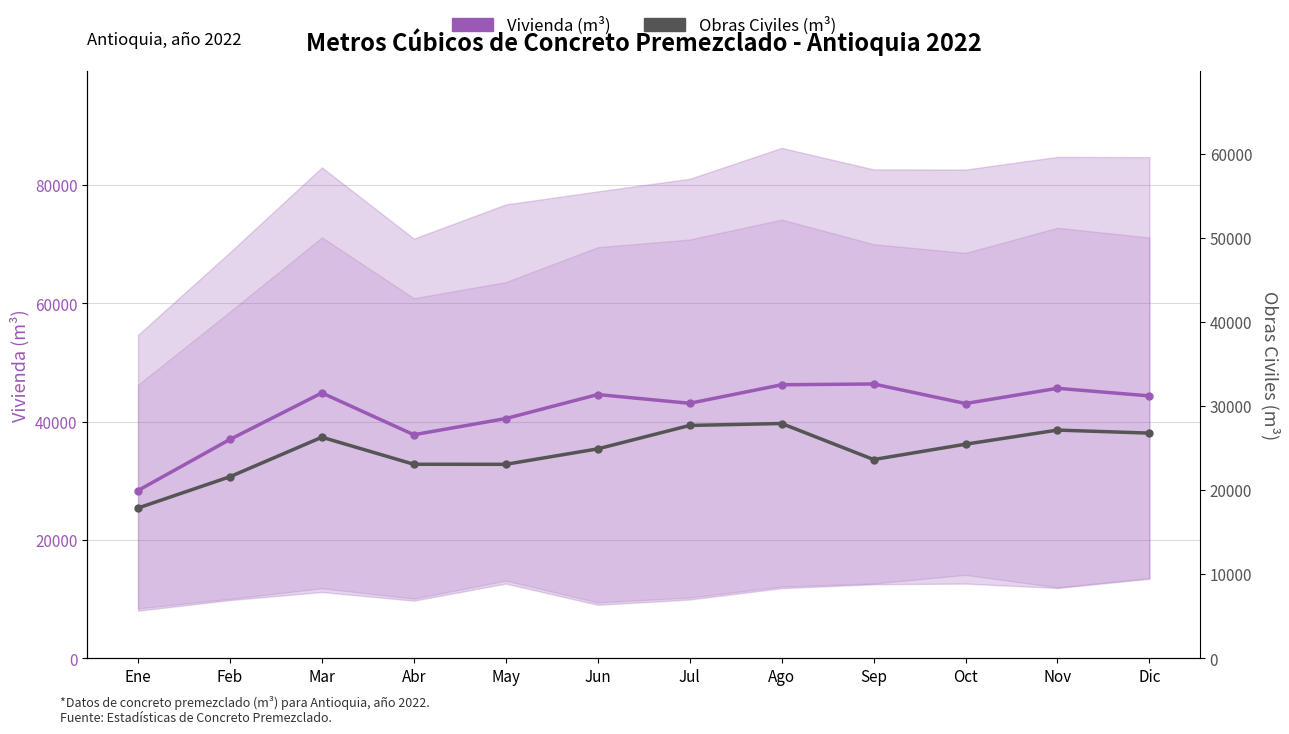

True or false: Obras Civiles (m³) and Vivienda (m³) intersect in this chart.

False